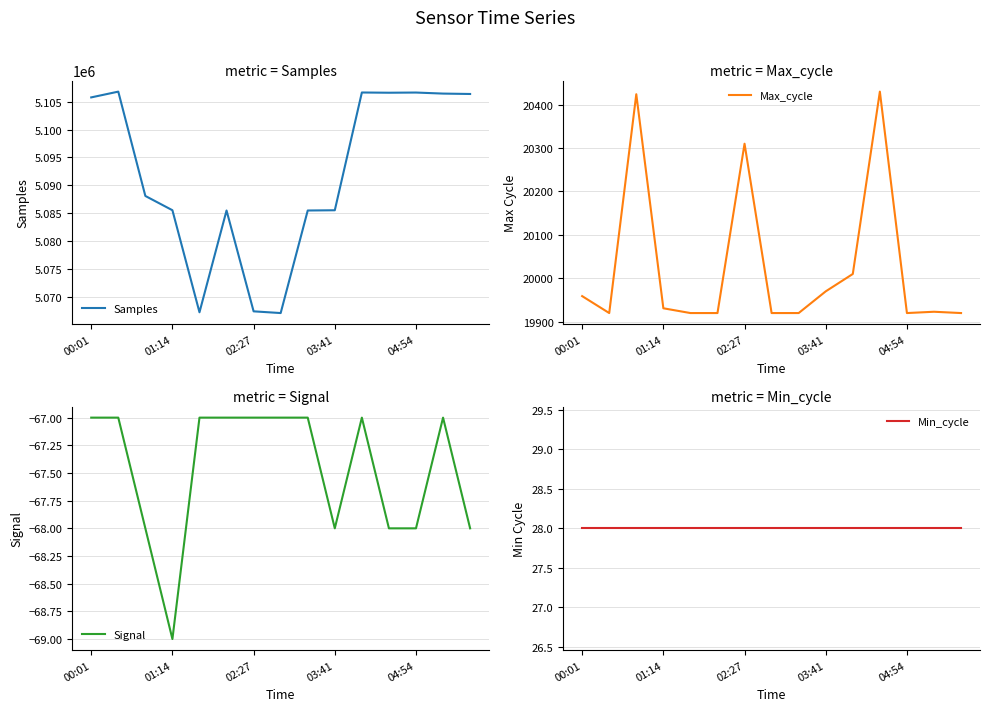

List the series in order of their peak value, lowest first.

Signal, Min_cycle, Max_cycle, Samples